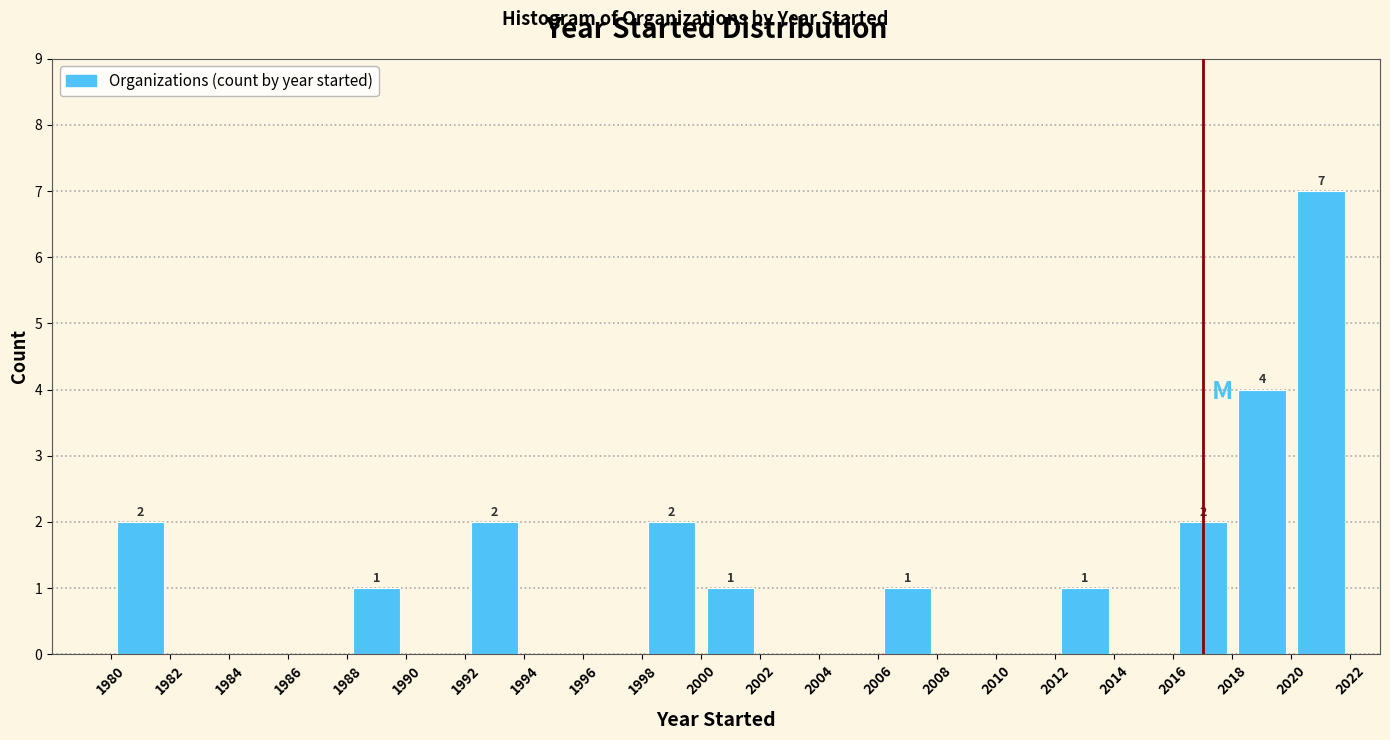

Over which range of the x-axis is the bar tallest?

2020 to 2022